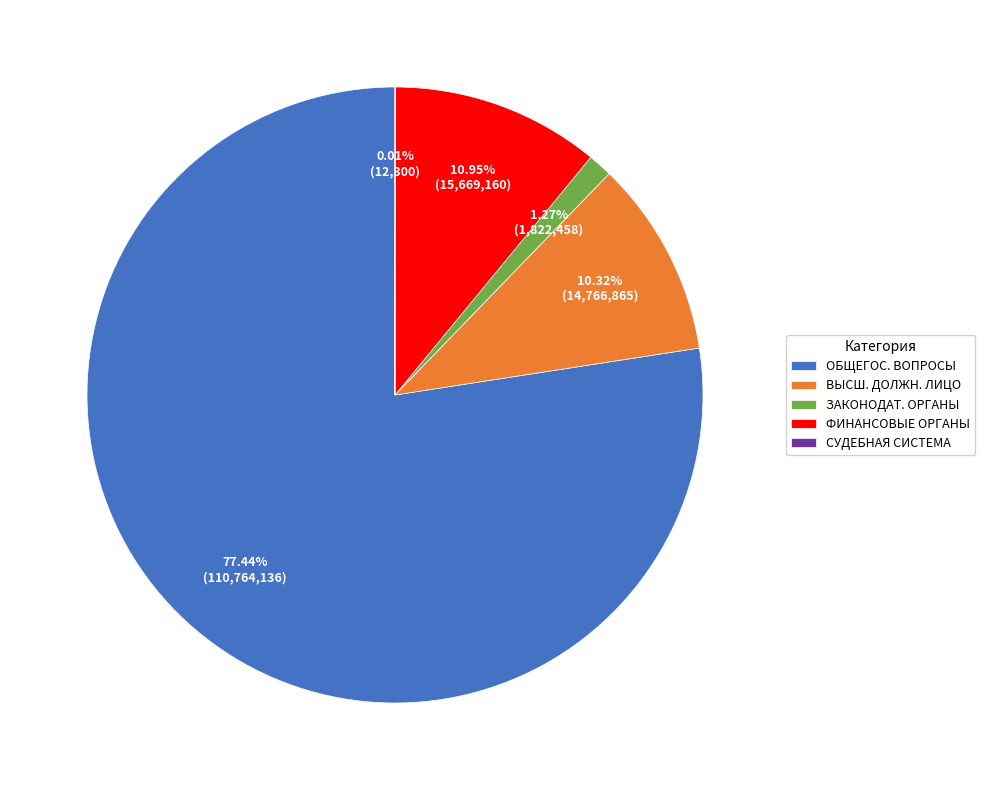

Between ОБЩЕГОС. ВОПРОСЫ and ВЫСШ. ДОЛЖН. ЛИЦО, which is larger?

ОБЩЕГОС. ВОПРОСЫ